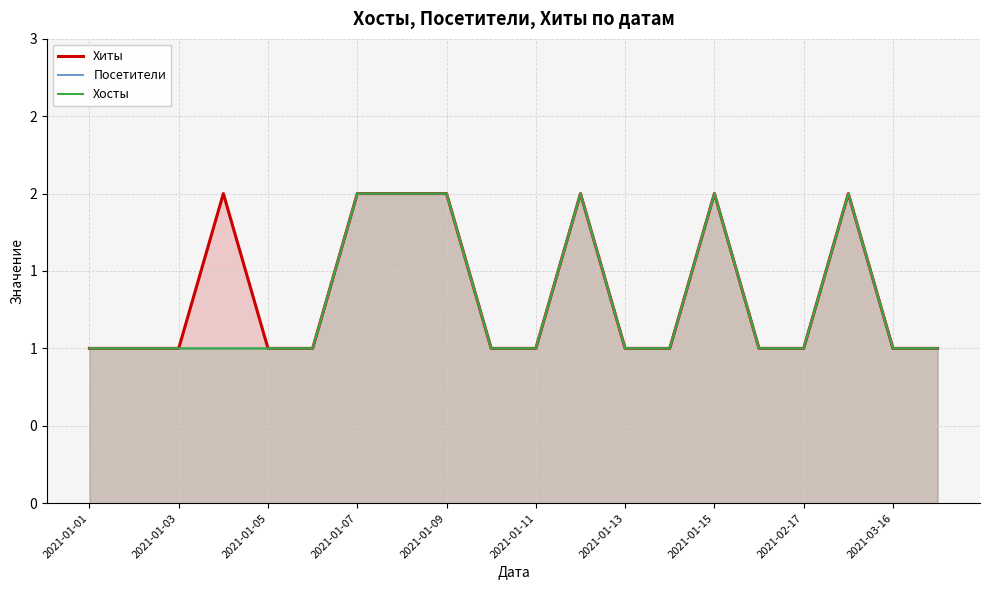

How many data points does each series have?

20